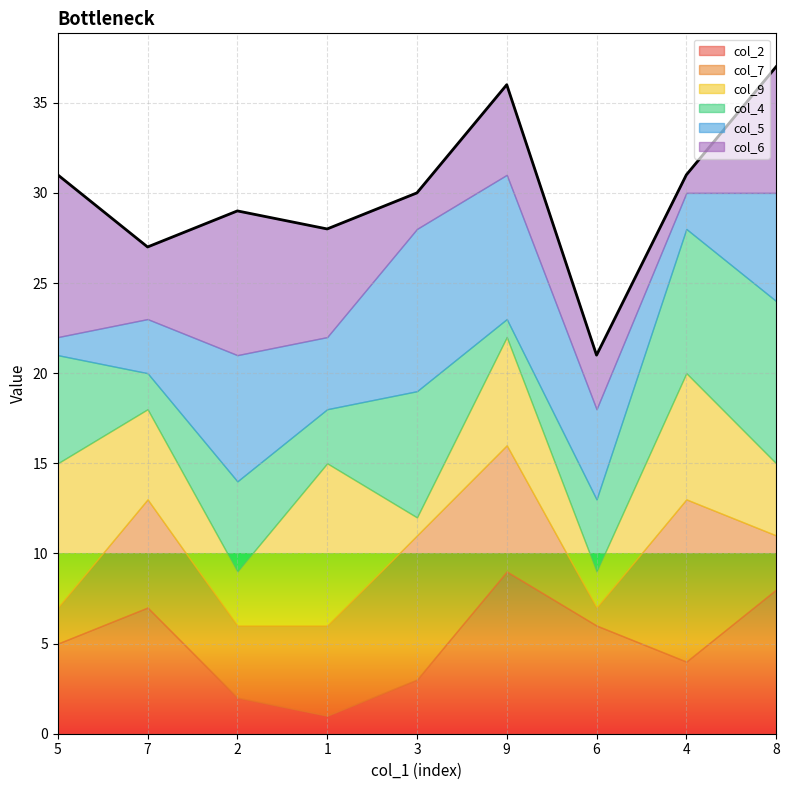

Where does the col_7 series first go above 5?

7